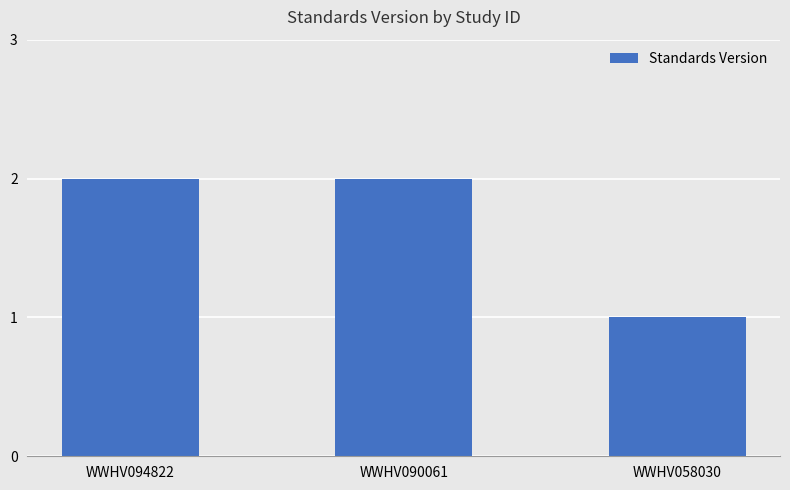

What is the ratio of the value at WWHV058030 to the value at WWHV094822?

0.5